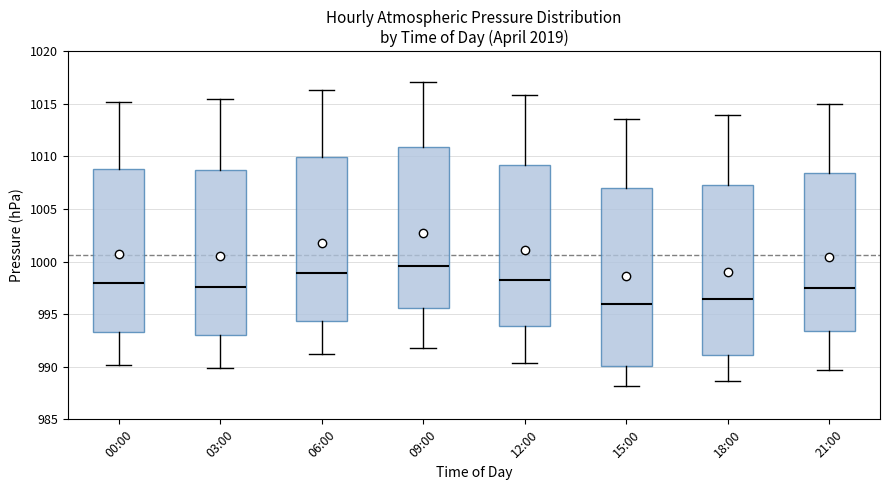

Reading left to right, read every box against the y-axis: the position of its median line, the range the box covers, and the ends of its whiskers. The values are not printed on the chart, so give them approximately, as read against the axis.

00:00: median 998.0, box 993.5 to 1009.0, whiskers 990.0 to 1015.0
03:00: median 997.5, box 993.0 to 1008.5, whiskers 990.0 to 1015.5
06:00: median 999.0, box 994.5 to 1010.0, whiskers 991.0 to 1016.5
09:00: median 999.5, box 995.5 to 1011.0, whiskers 992.0 to 1017.0
12:00: median 998.0, box 994.0 to 1009.0, whiskers 990.5 to 1016.0
15:00: median 996.0, box 990.0 to 1007.0, whiskers 988.0 to 1013.5
18:00: median 996.5, box 991.0 to 1007.5, whiskers 988.5 to 1014.0
21:00: median 997.5, box 993.5 to 1008.5, whiskers 989.5 to 1015.0